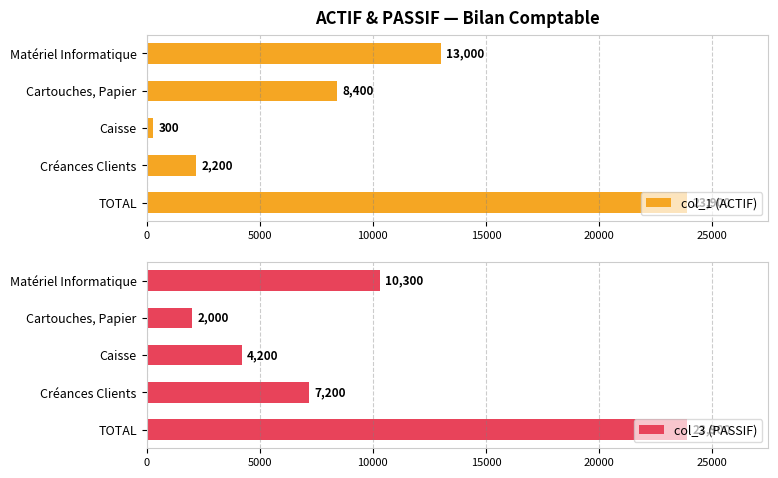

Are the bars grouped side by side (vs. stacked)?

Yes